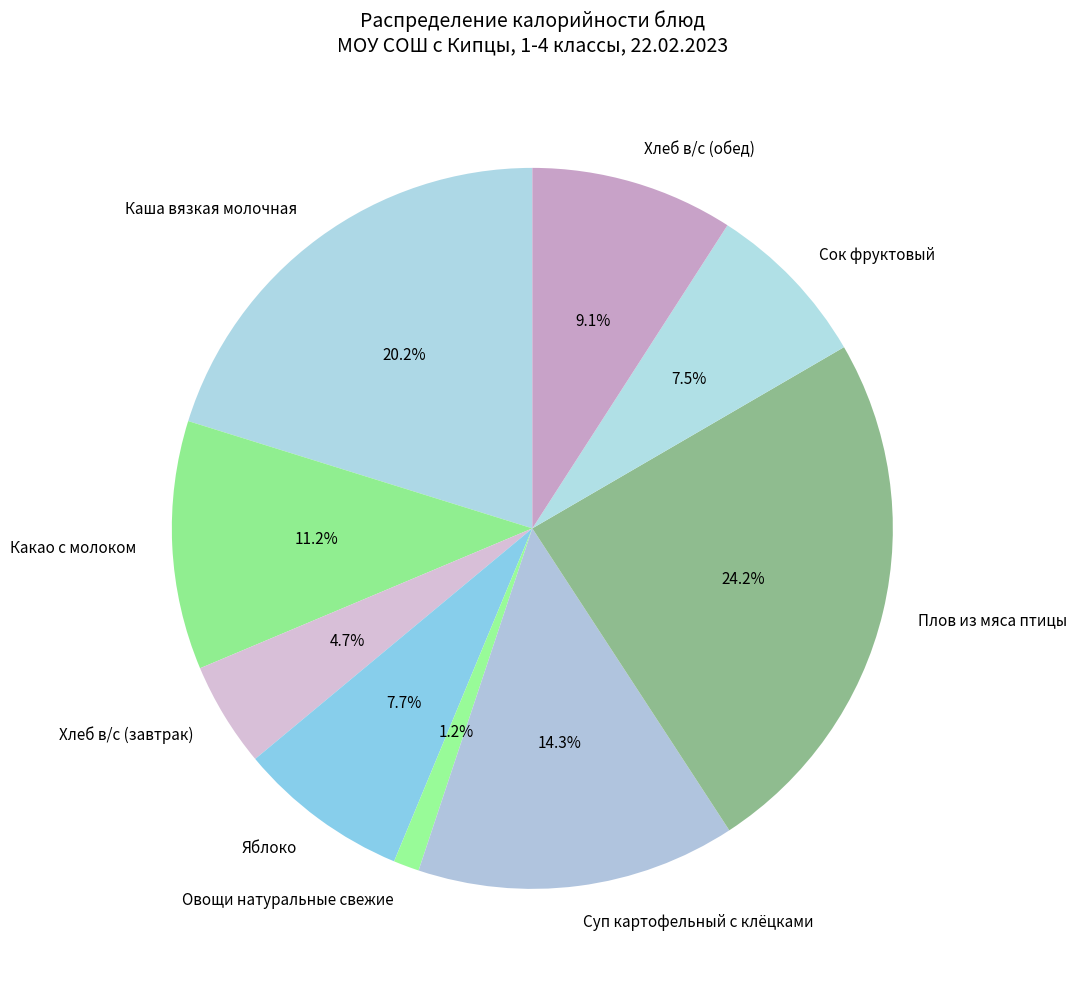

What is the smallest slice in the pie chart?

Овощи натуральные свежие